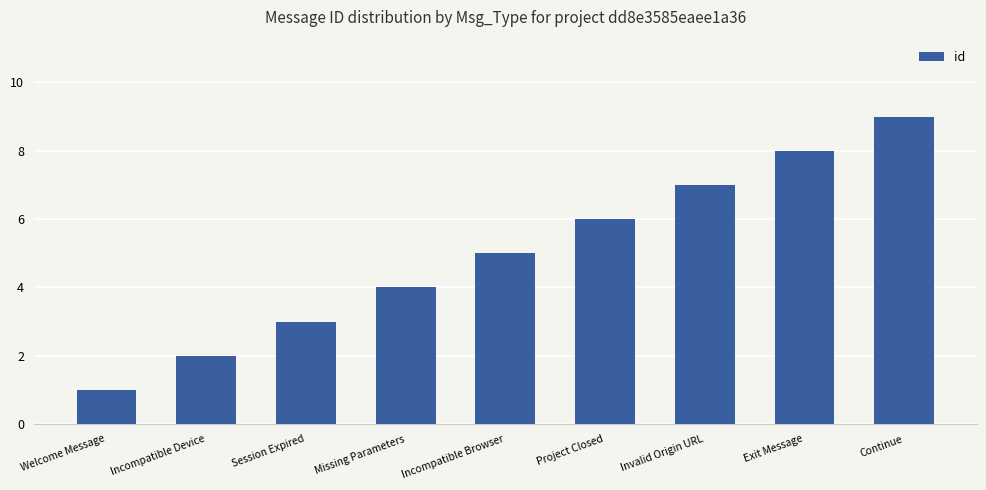

What is the label of the 5th bar from the left?

Incompatible Browser